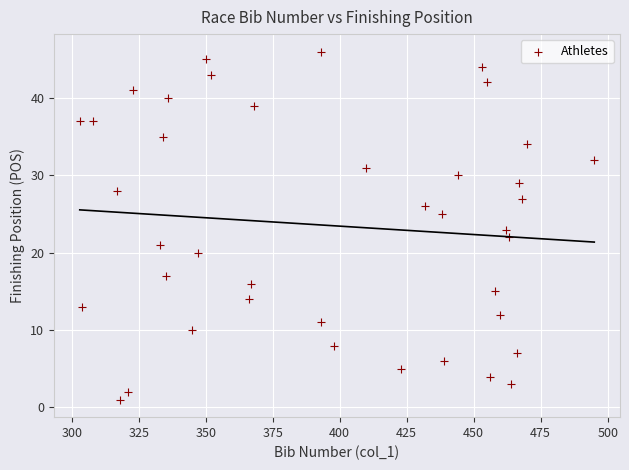

What is the range of X values (max minus min)?

192